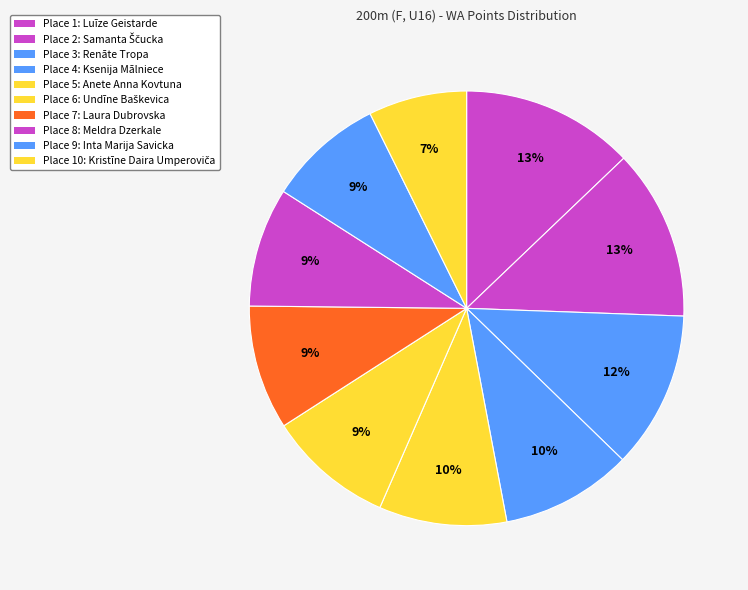

How many segments does this pie chart have?

10